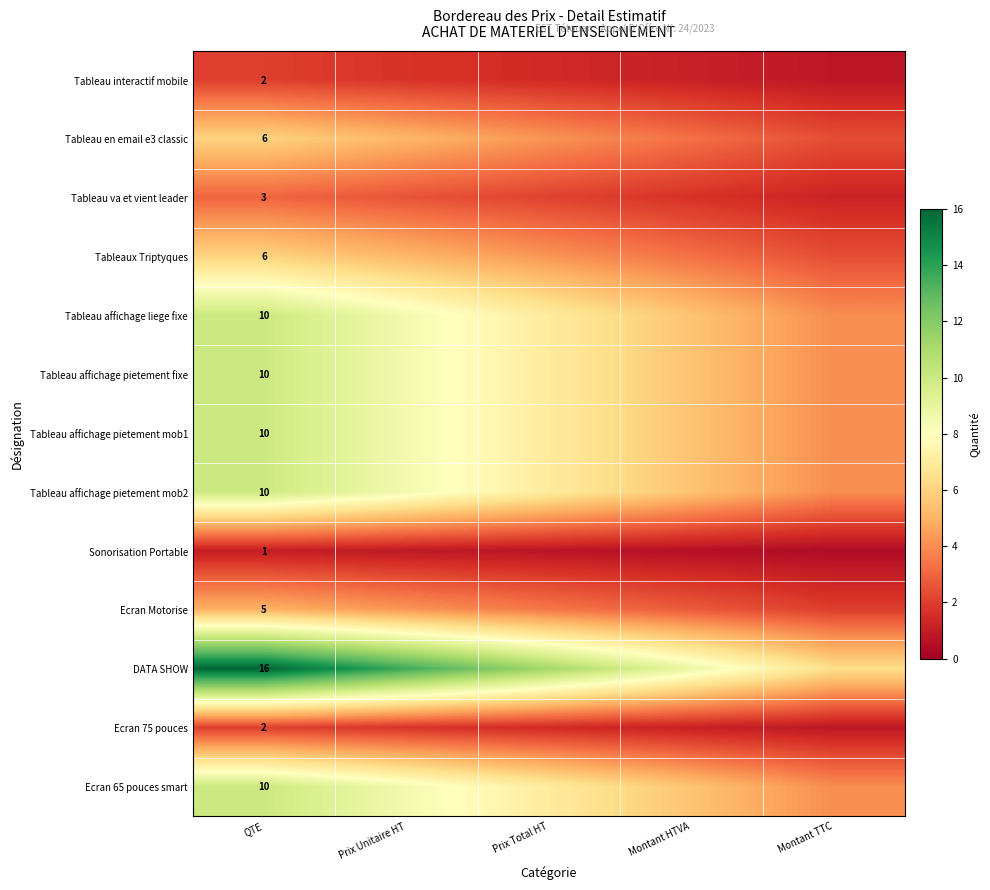

What is the spread (max minus min) of values at Prix Unitaire HT?

12.8